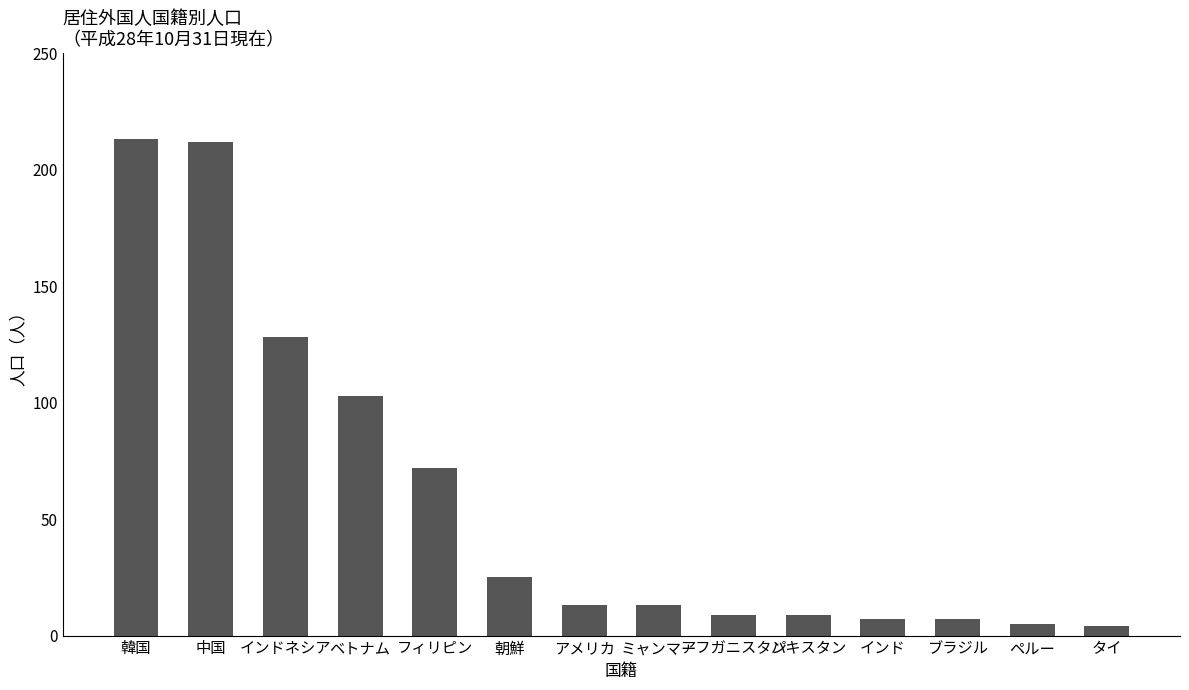

Reading left to right, transcribe all the data shown in this chart.

韓国=213	中国=212	インドネシア=128	ベトナム=103	フィリピン=72	朝鮮=25	アメリカ=13	ミャンマー=13	アフガニスタン=9	パキスタン=9	インド=7	ブラジル=7	ペルー=5	タイ=4